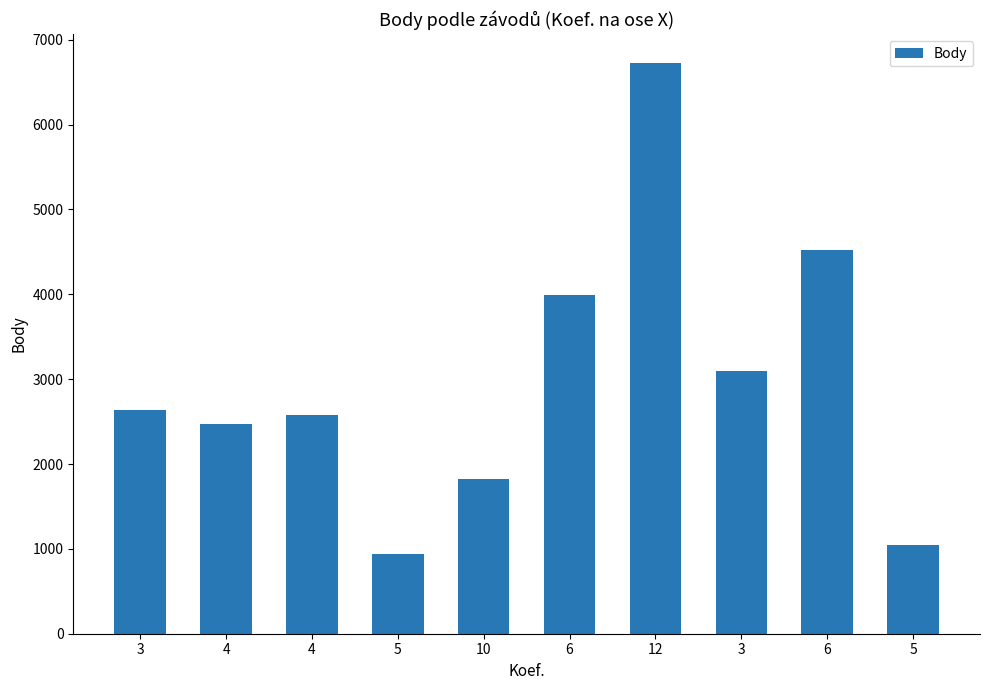

How many bars are there in total?

10